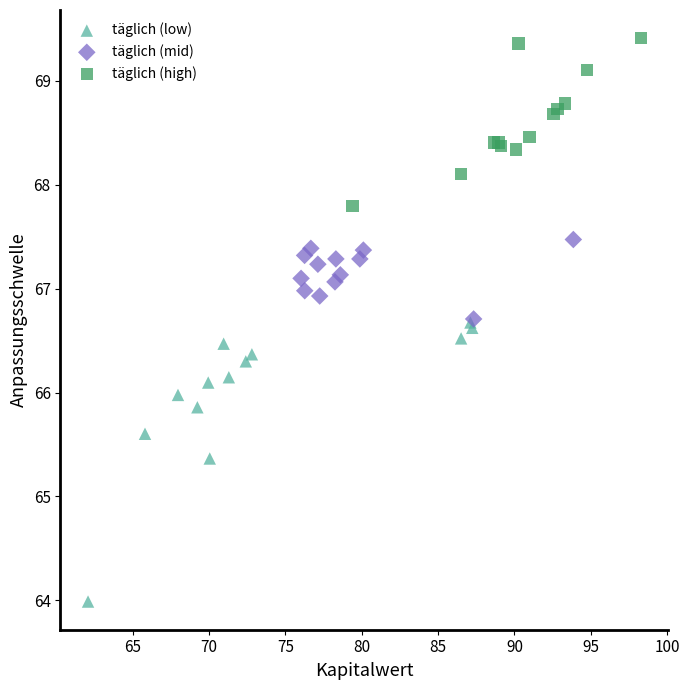

What are all the series names shown in the legend?

täglich (low), täglich (mid), täglich (high)